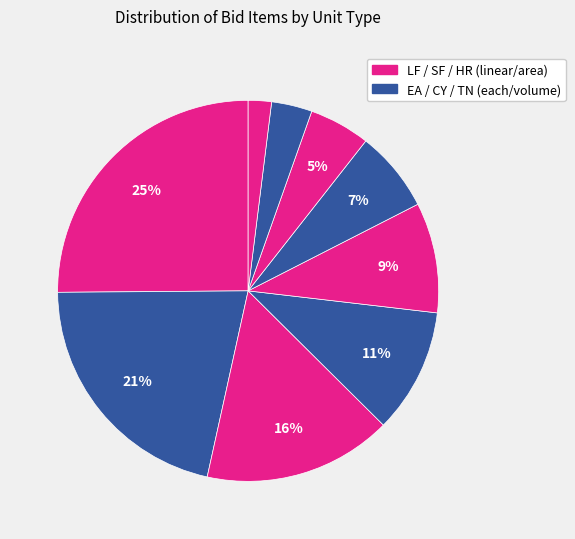

Count the number of slices in the pie.

9